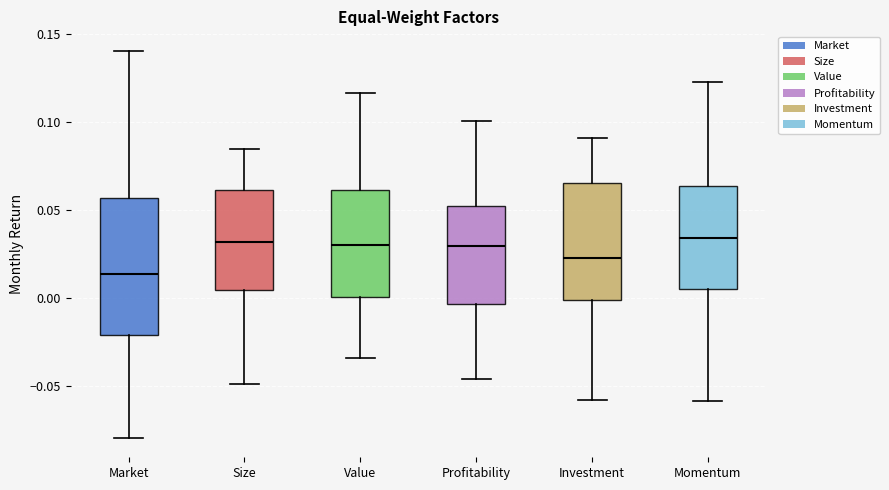

Reading left to right, transcribe this box plot: for each box, give where its median line is, the range the box spans, and where its two whiskers end, as read against the y-axis. The values are not printed on the chart, so give them approximately, as read against the axis.

Market: median 0.015, box -0.020 to 0.055, whiskers -0.080 to 0.140
Size: median 0.030, box 0.005 to 0.060, whiskers -0.050 to 0.085
Value: median 0.030, box 0.000 to 0.060, whiskers -0.035 to 0.115
Profitability: median 0.030, box -0.005 to 0.050, whiskers -0.045 to 0.100
Investment: median 0.025, box 0.000 to 0.065, whiskers -0.060 to 0.090
Momentum: median 0.035, box 0.005 to 0.065, whiskers -0.060 to 0.125